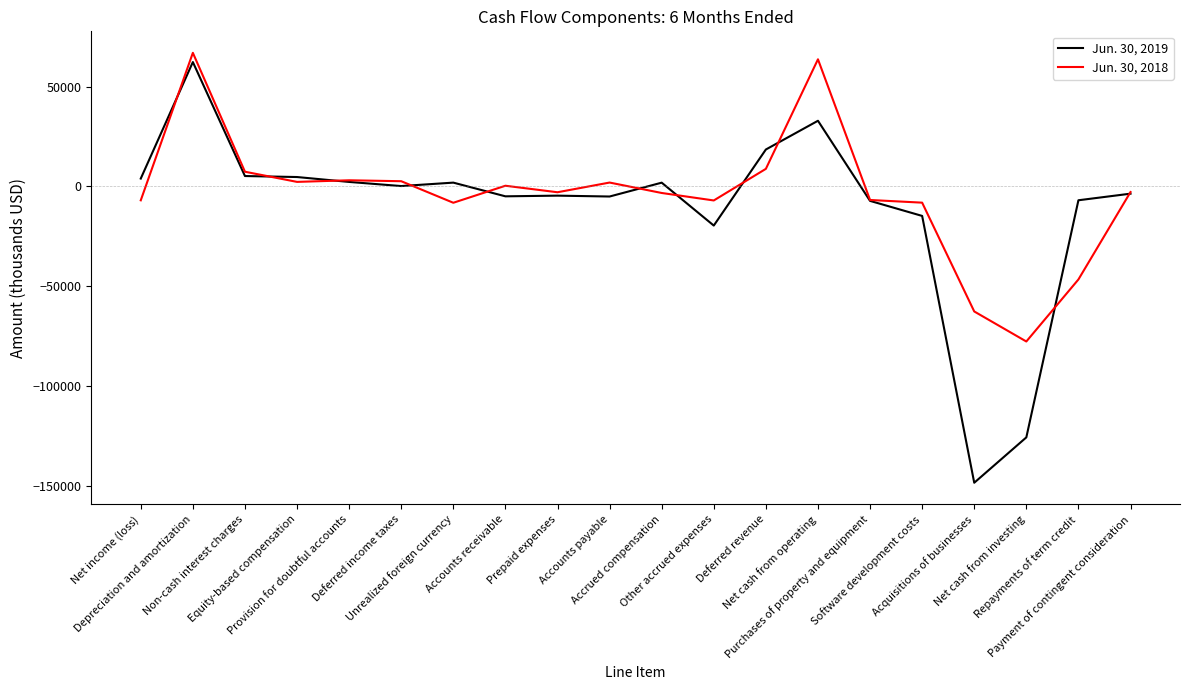

What is the approximate value of Jun. 30, 2019 at Accrued compensation?

1822